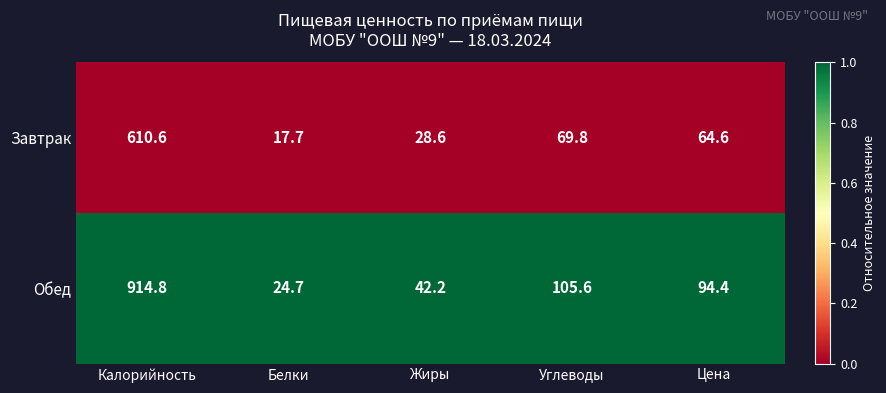

Rank the series by their average value, from lowest to highest.

Завтрак, Обед